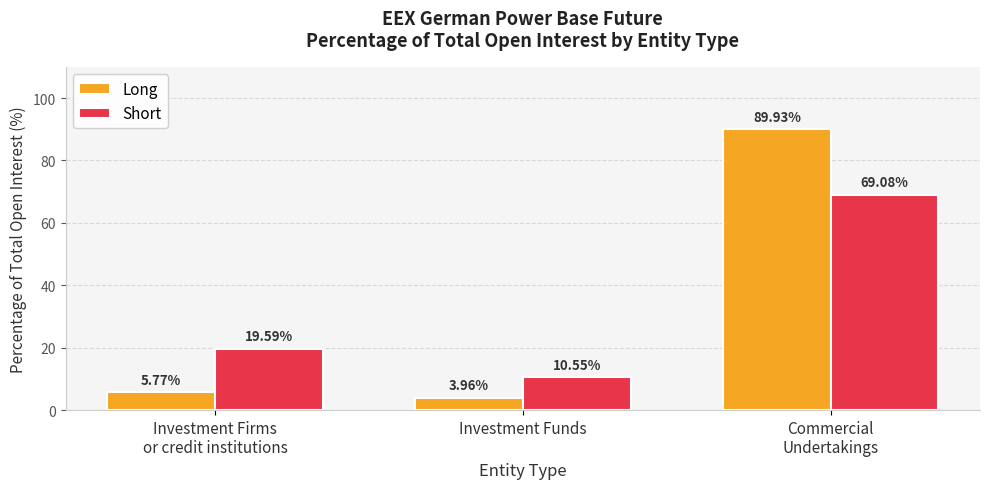

What is the difference between the Long values at Investment Funds and Investment Firms
or credit institutions?

1.8